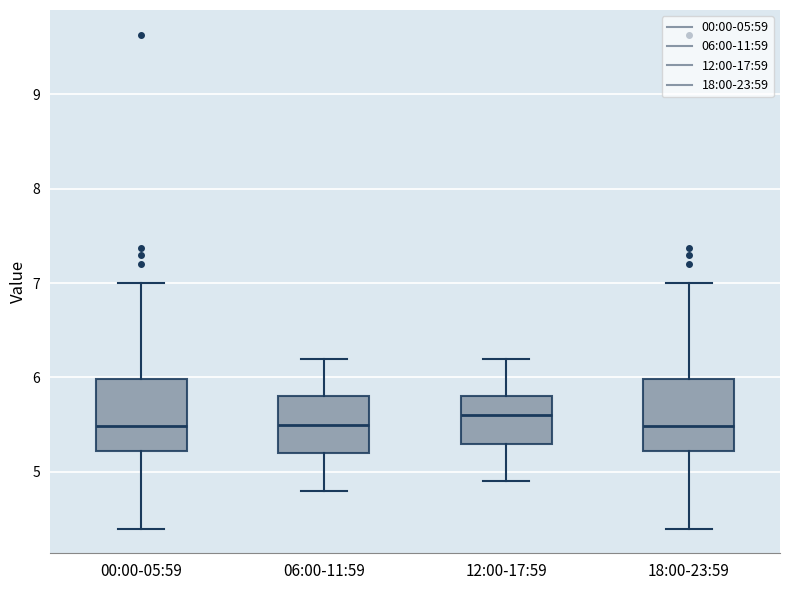

Reading left to right, transcribe this box plot: for each box, give where its median line is, the range the box spans, and where its two whiskers end, as read against the y-axis. The values are not printed on the chart, so give them approximately, as read against the axis.

00:00-05:59: median 5.5, box 5.2 to 6.0, whiskers 4.4 to 7.0
06:00-11:59: median 5.5, box 5.2 to 5.8, whiskers 4.8 to 6.2
12:00-17:59: median 5.6, box 5.3 to 5.8, whiskers 4.9 to 6.2
18:00-23:59: median 5.5, box 5.2 to 6.0, whiskers 4.4 to 7.0